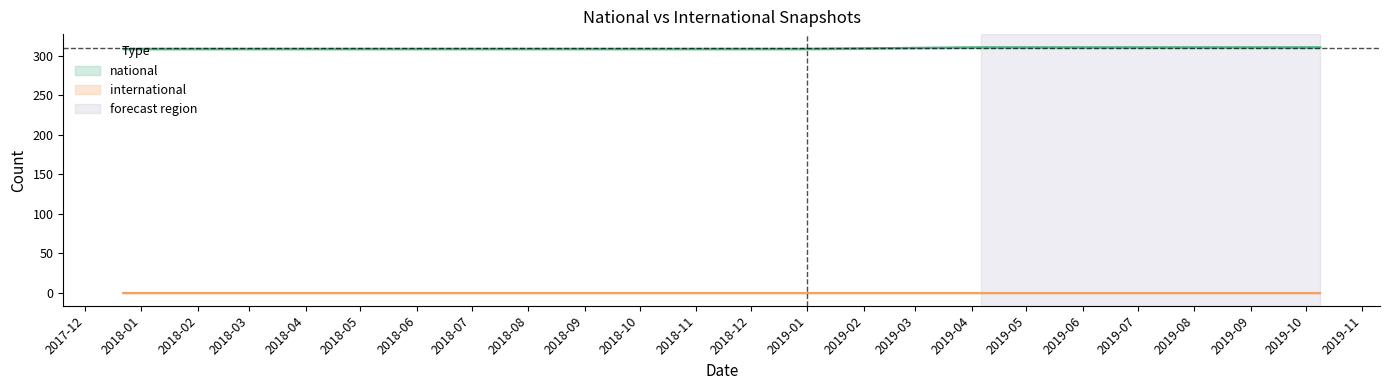

Reading left to right, transcribe all the data shown in this chart.

309	309	309	309	309	311	311	311